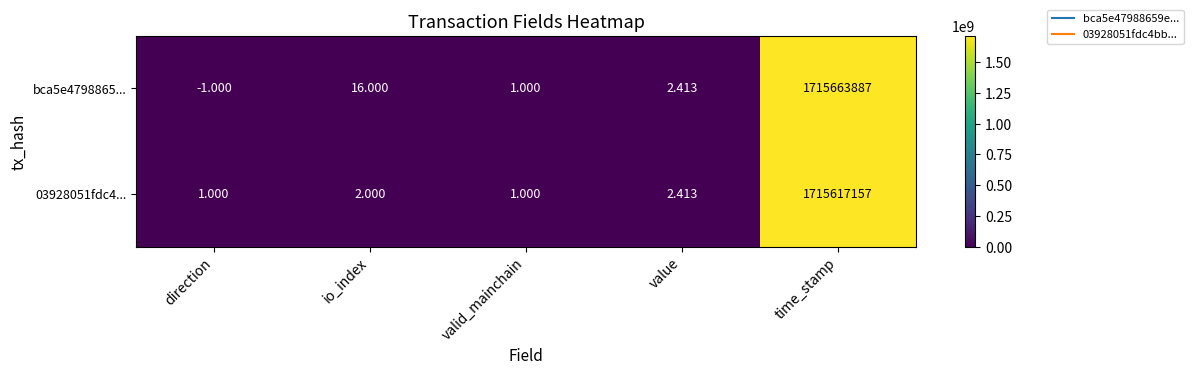

What is the difference between the highest and lowest values at io_index?

14.0